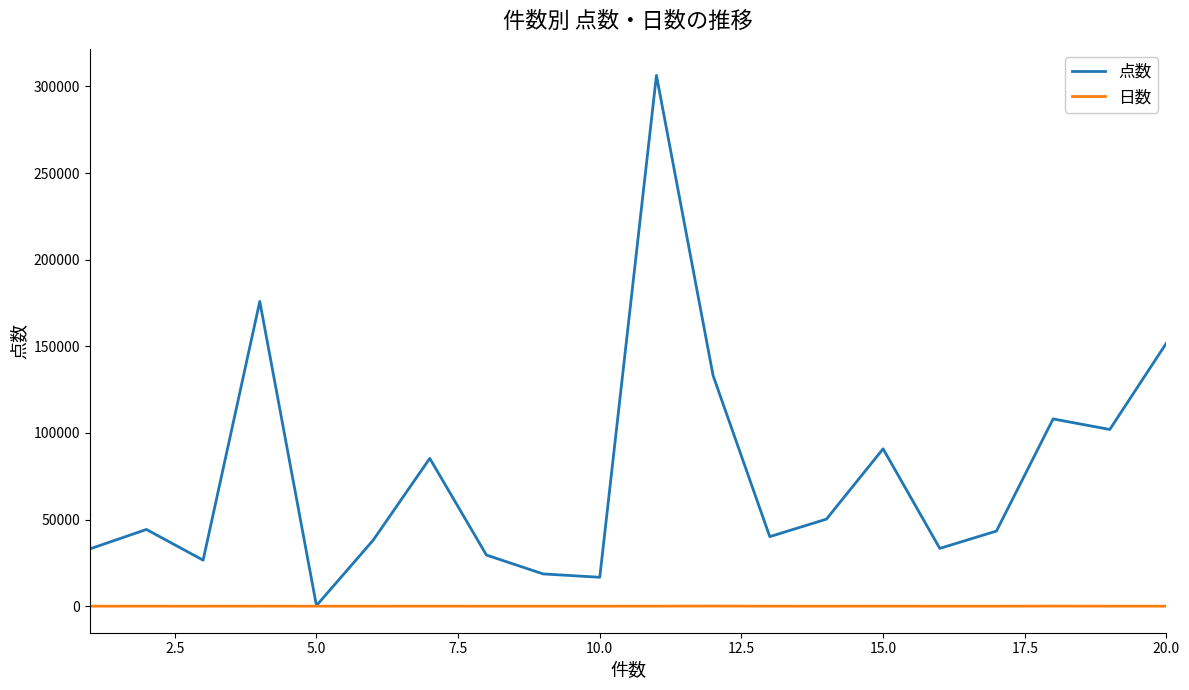

Which series has the largest range (max minus min)?

点数